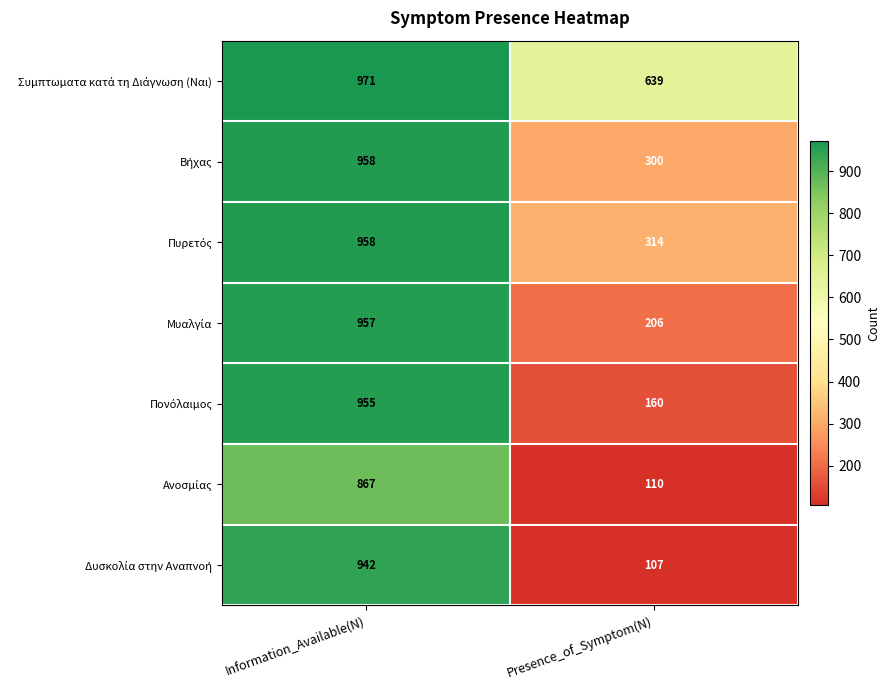

What is the spread (max minus min) of values at Presence_of_Symptom(N)?

532